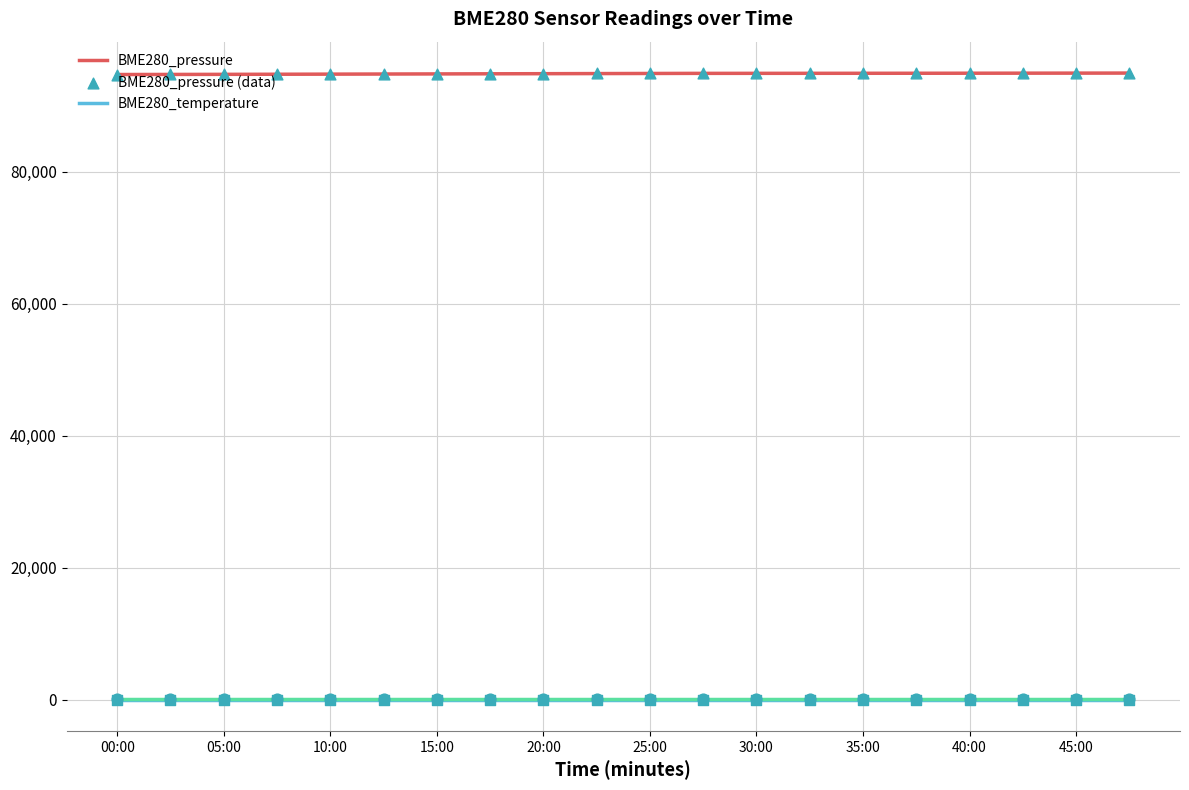

At which category is the sum across all series the highest?

47:30